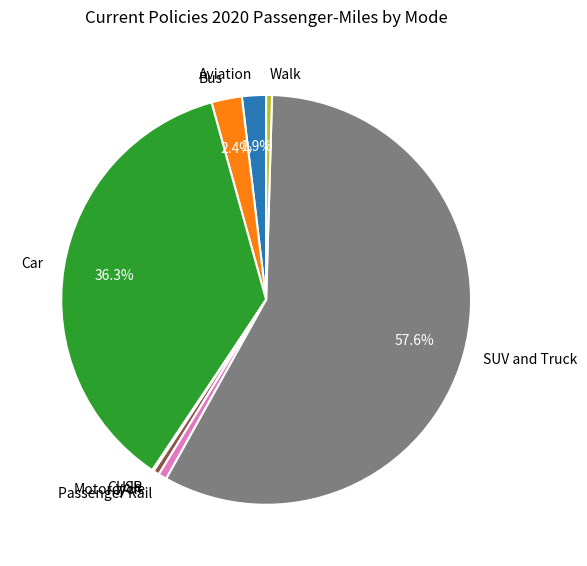

Do Aviation and Motorcycle together represent more than half of the pie?

No